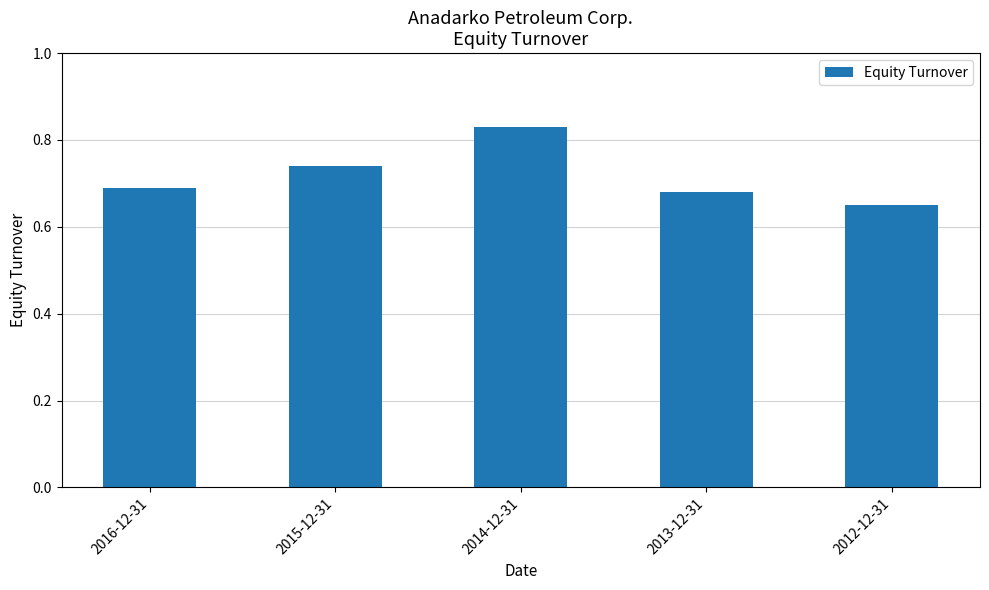

The value at 2013-12-31 is 0.5. True or false?

False